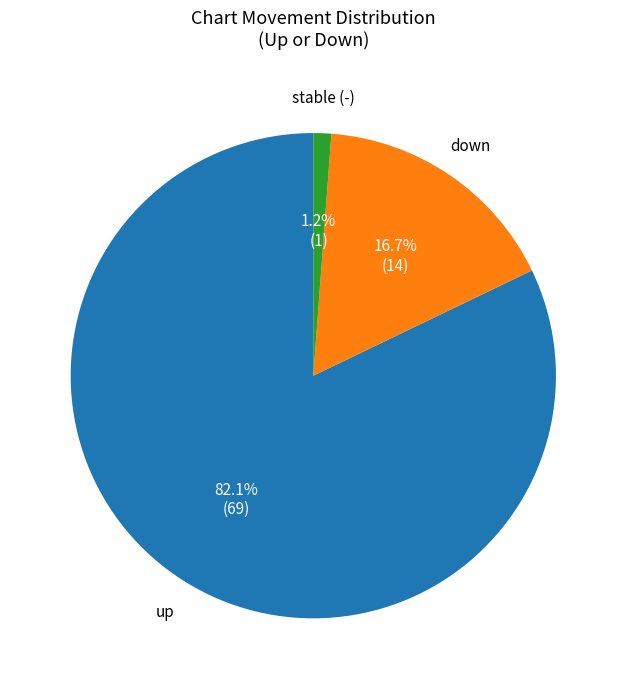

Is there a majority slice in this chart?

Yes